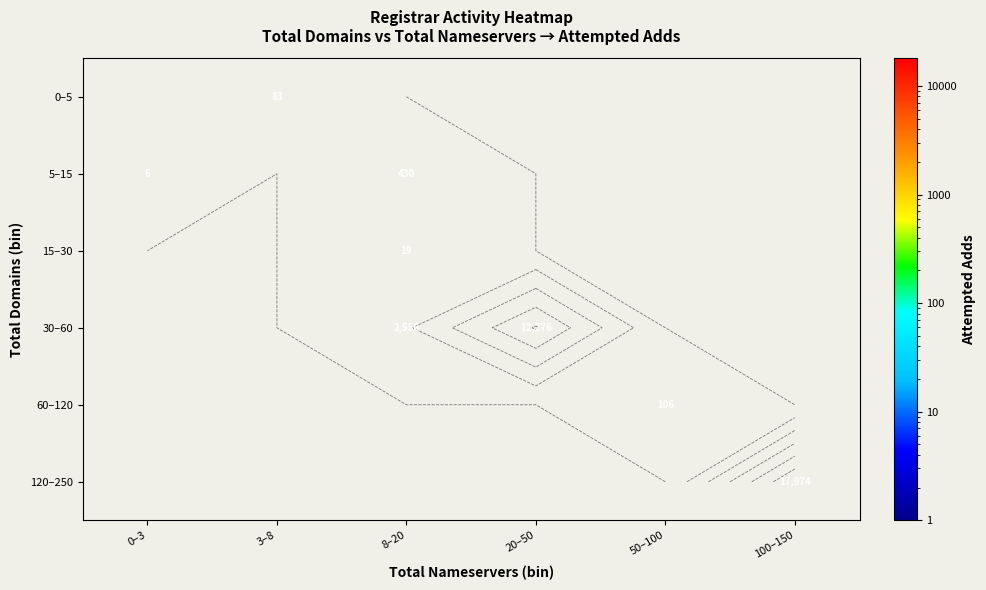

Rank the categories by 15–30 value from lowest to highest.

0–3, 3–8, 8–20, 20–50, 50–100, 100–150